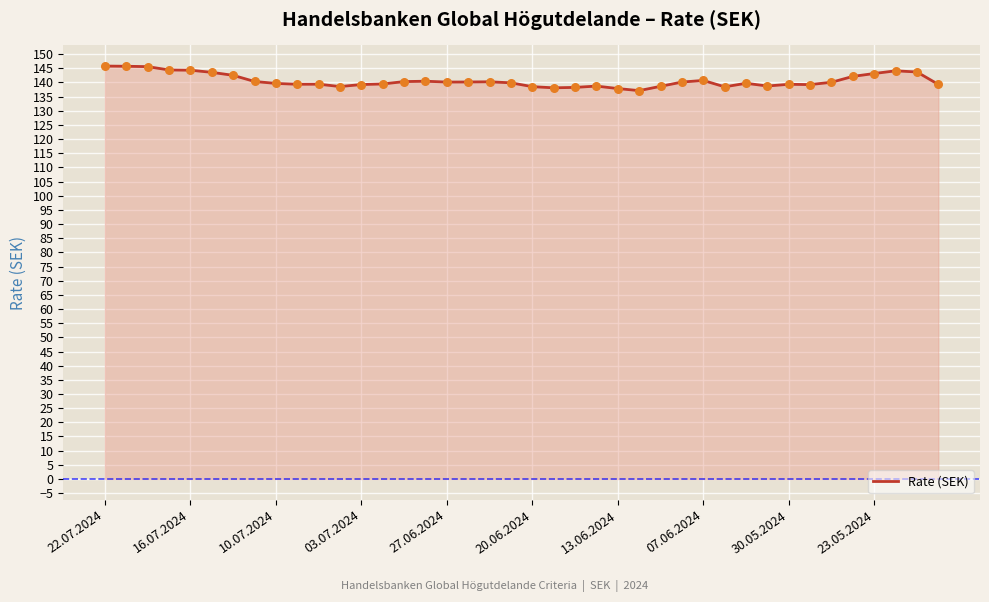

What is the smallest value displayed?

137.1